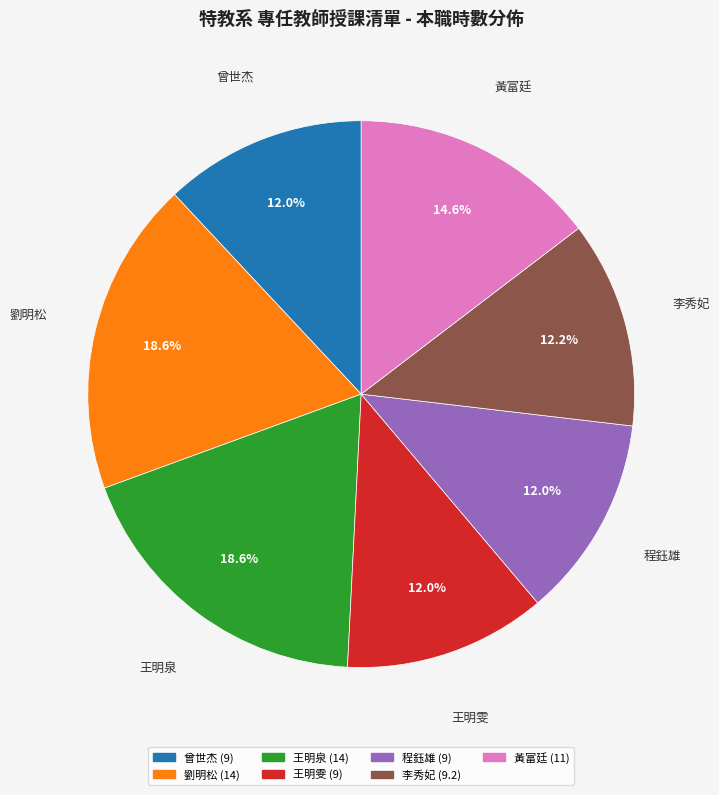

Approximately how many times larger is the value at 王明雯 compared to 程鈺雄?

1.0